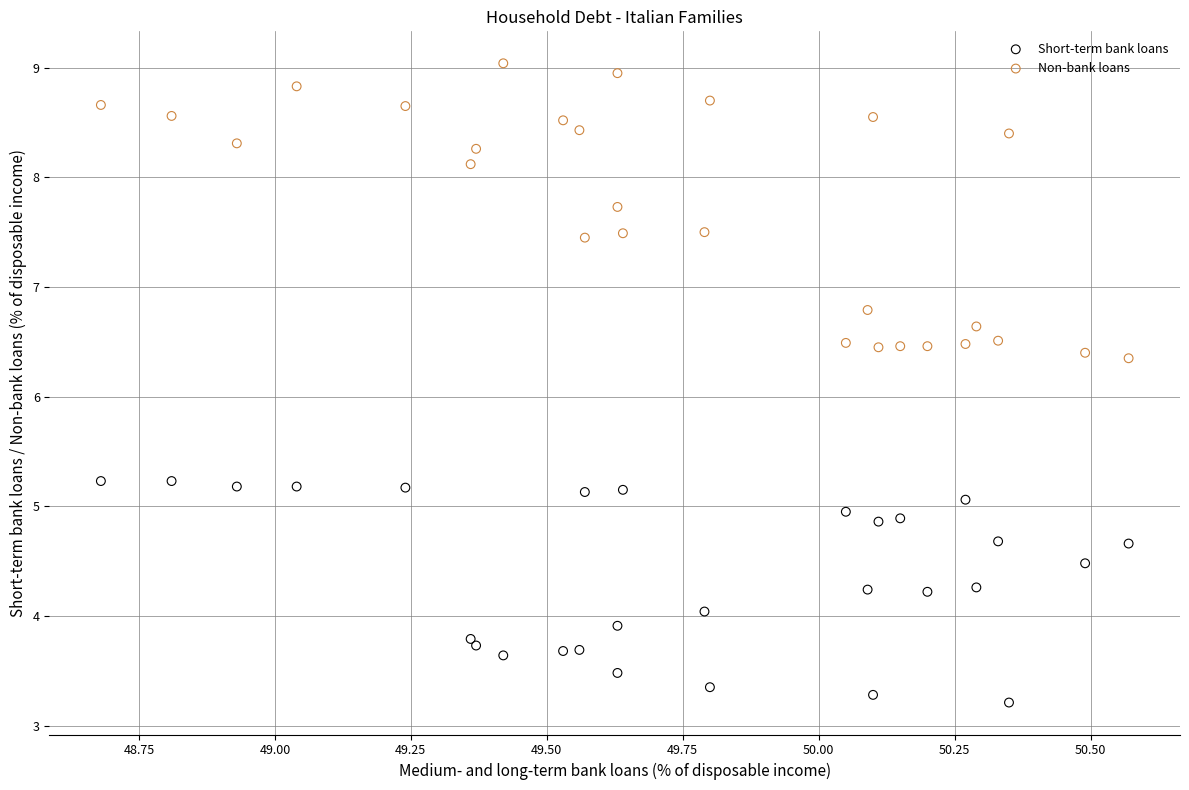

Which series has the largest Y range (max minus min)?

Non-bank loans